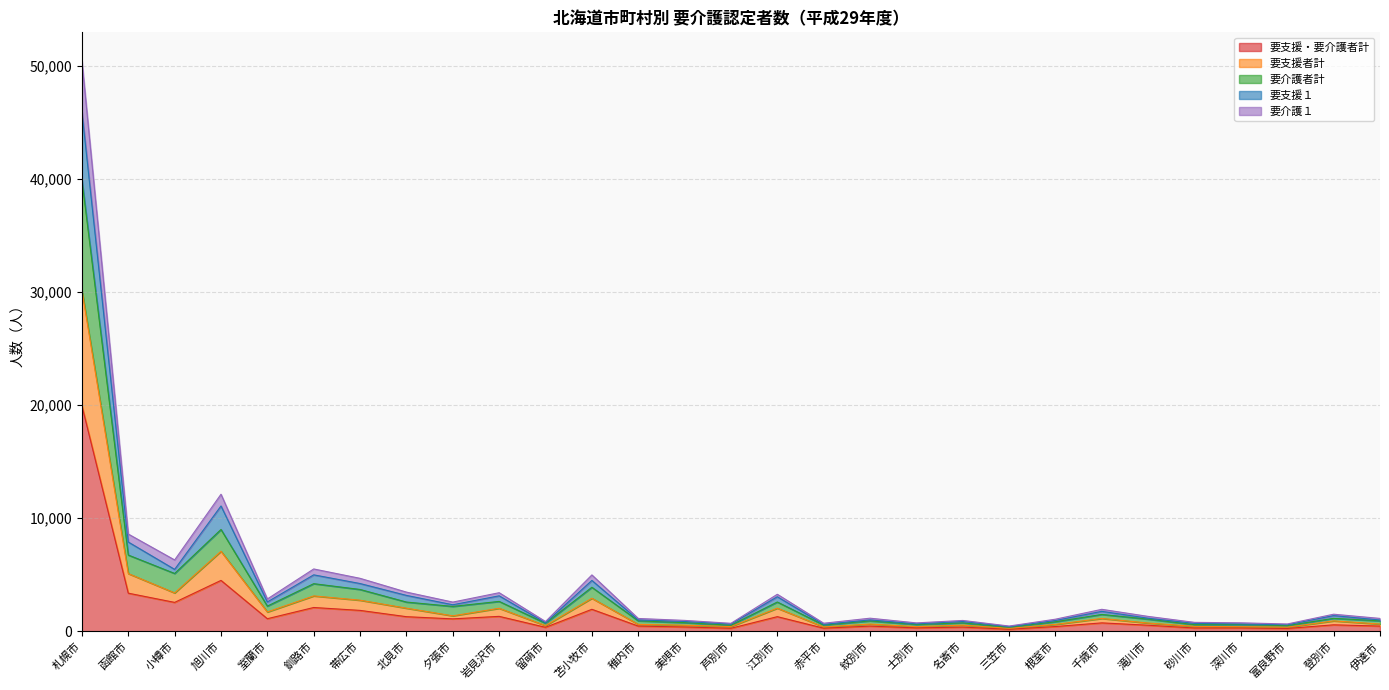

True or false: 要支援１ has more than 1 interior local peaks.

True